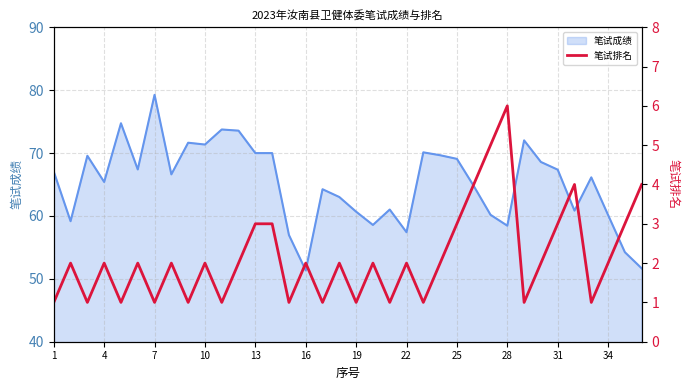

Approximately how many times larger is the value at 4 compared to 19?

1.0